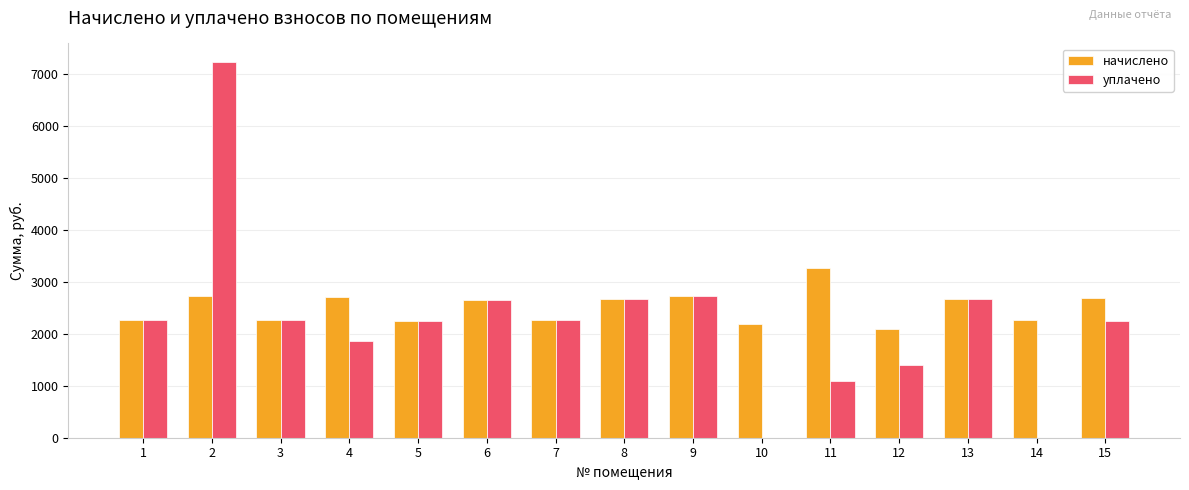

Is the value of начислено at 11 greater than the value of уплачено at 6?

Yes